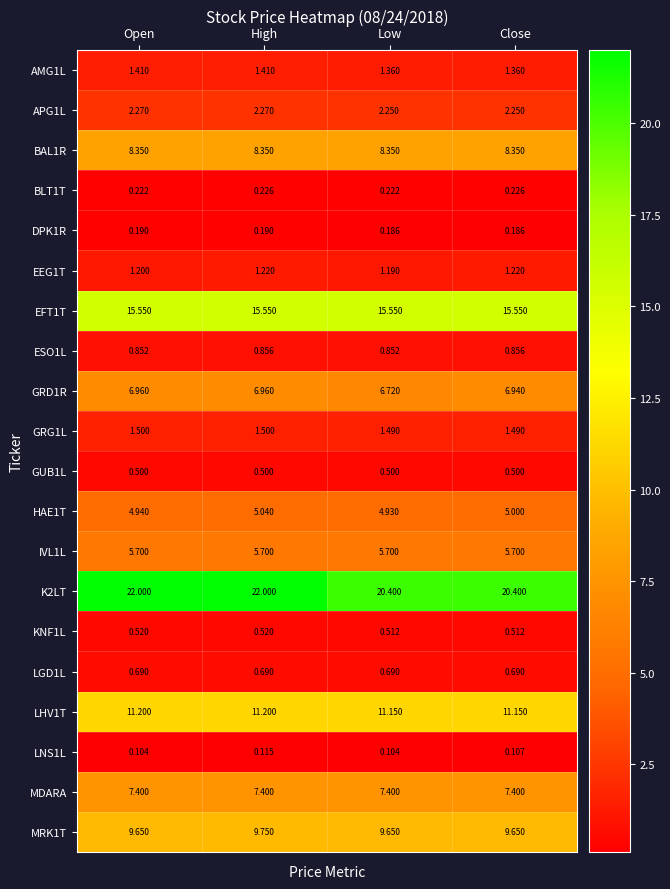

Is the value of AMG1L at Open greater than the value of GRD1R at High?

No